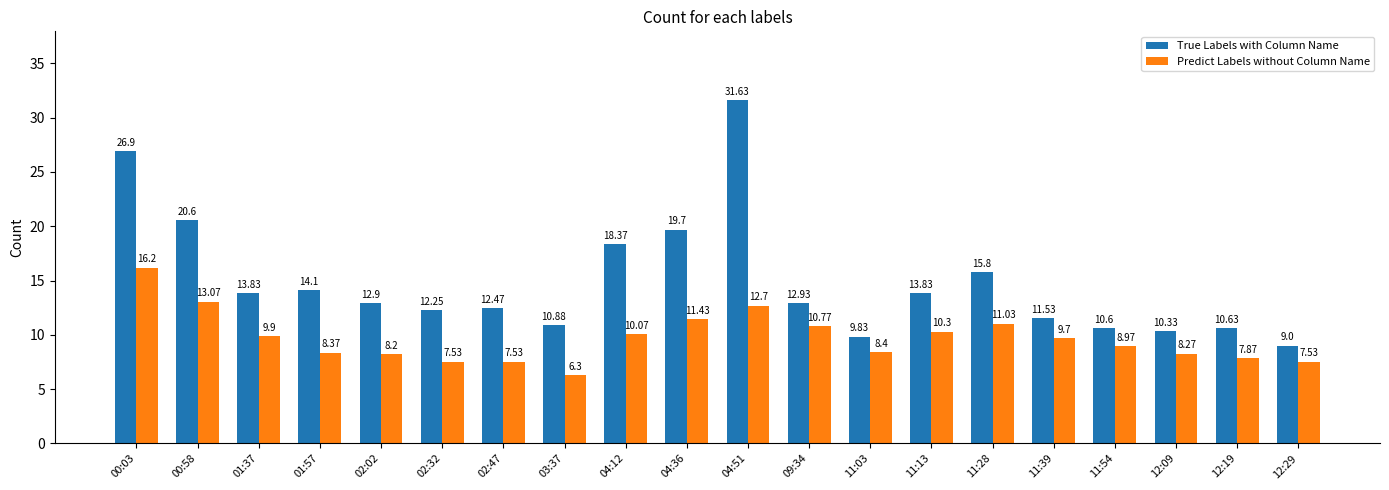

What is the difference between the maximum and minimum values in the Predict Labels without Column Name series?

9.9